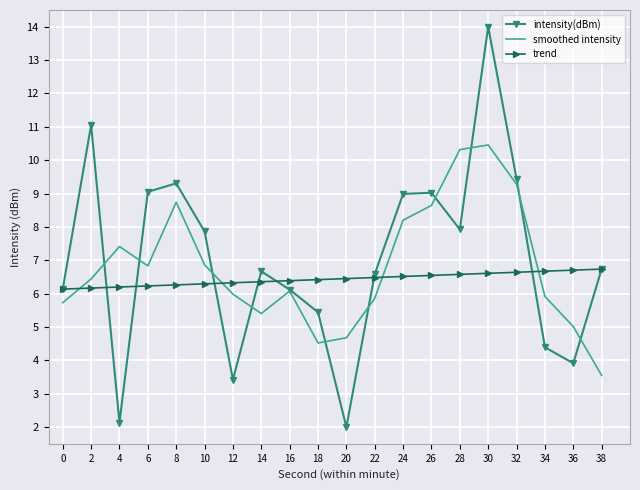

Which series has the largest range (max minus min)?

intensity(dBm)